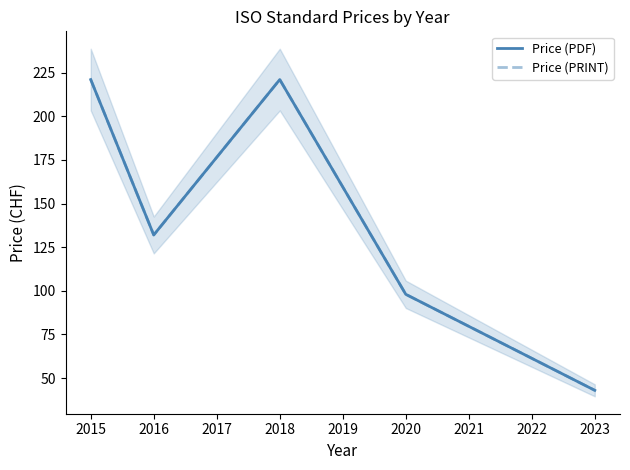

Reading left to right, what are all the values shown in this chart?

Price (PDF): 221	132	221	98	98	43
Price (PRINT): 221	132	221	98	98	43